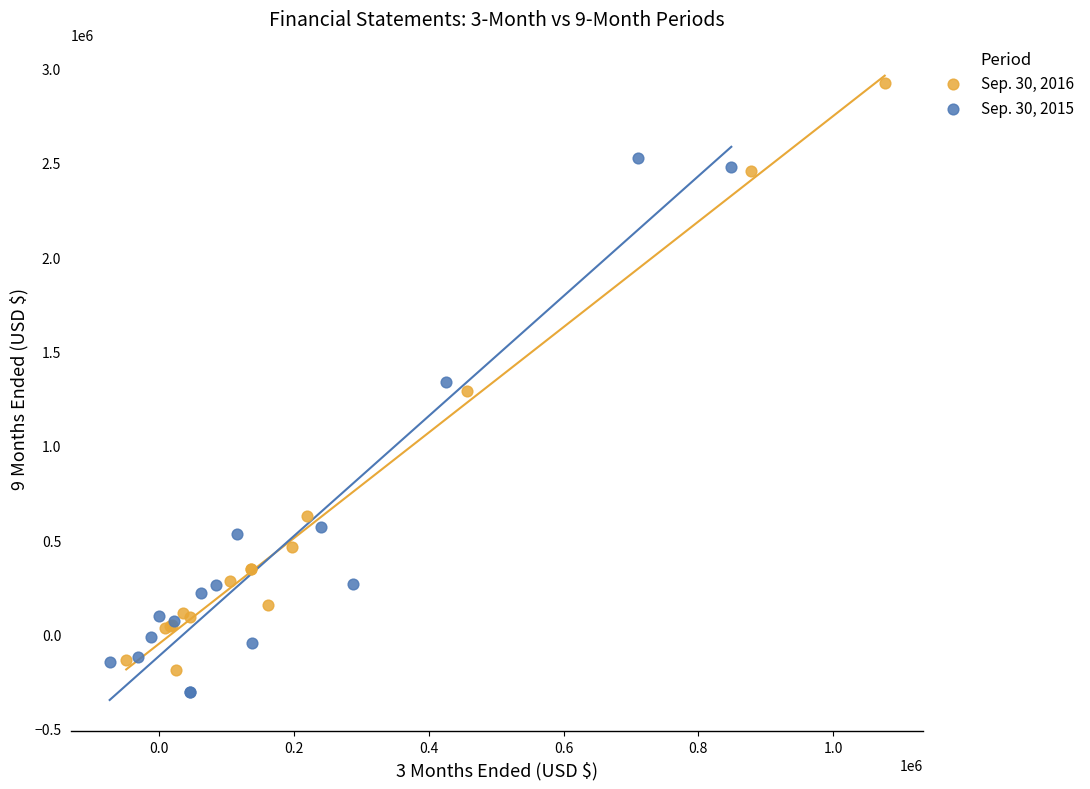

What are all the series names shown in the legend?

Sep. 30, 2016, Sep. 30, 2015